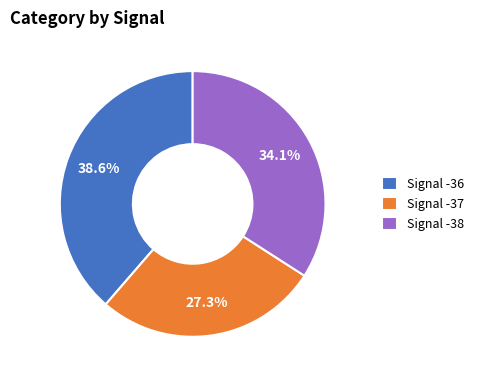

Count the number of slices in the pie.

3